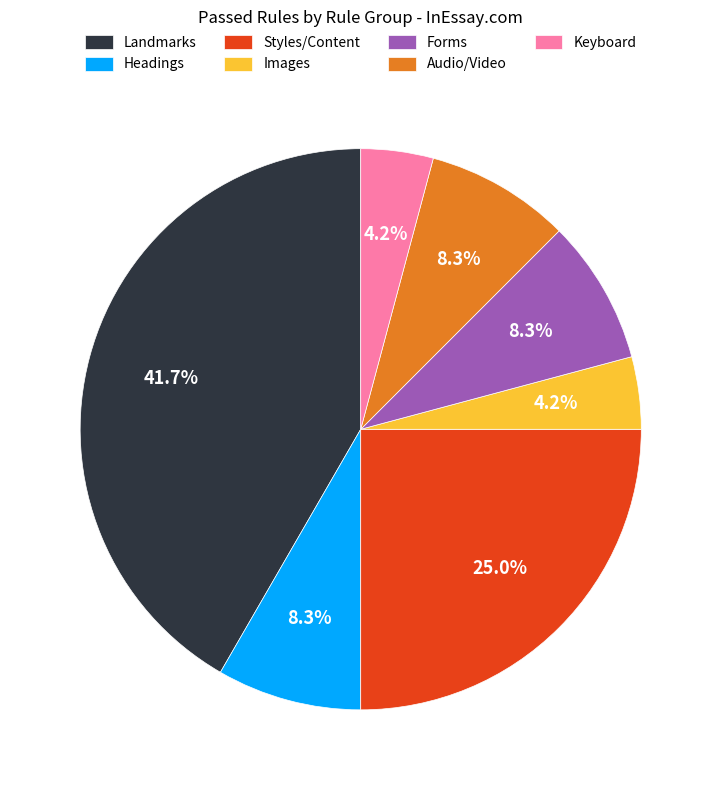

Which has a higher value, Keyboard or Styles/Content?

Styles/Content